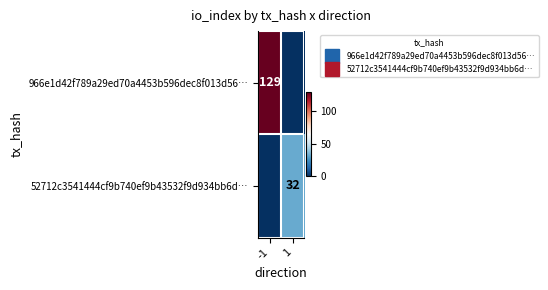

Rank the categories by 52712c3541444cf9b740ef9b43532f9d934bb6d… value from highest to lowest.

1, -1